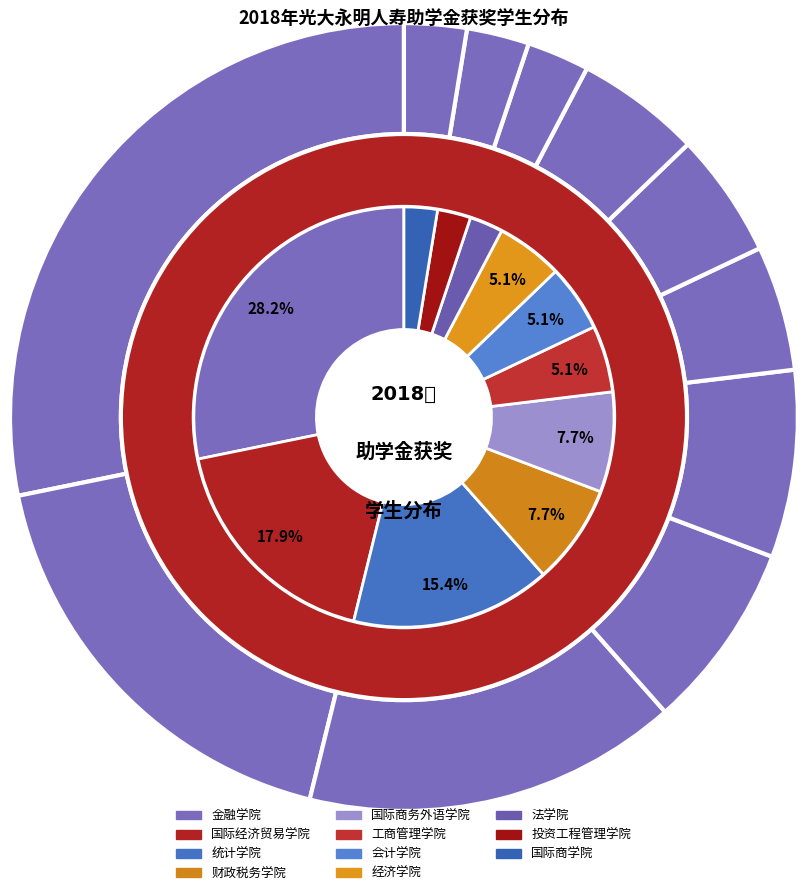

How many slices are in this pie chart?

11